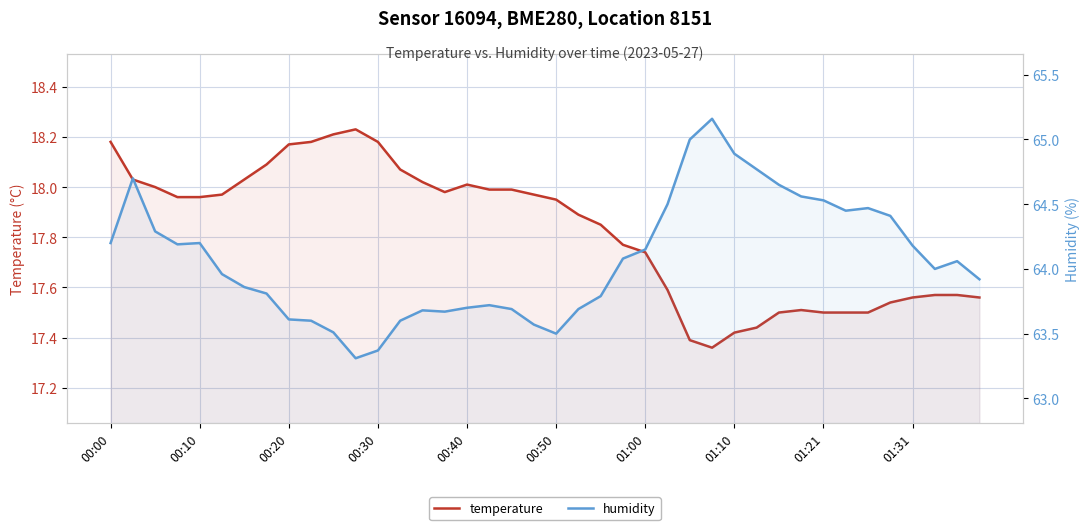

True or false: temperature and humidity intersect in this chart.

False